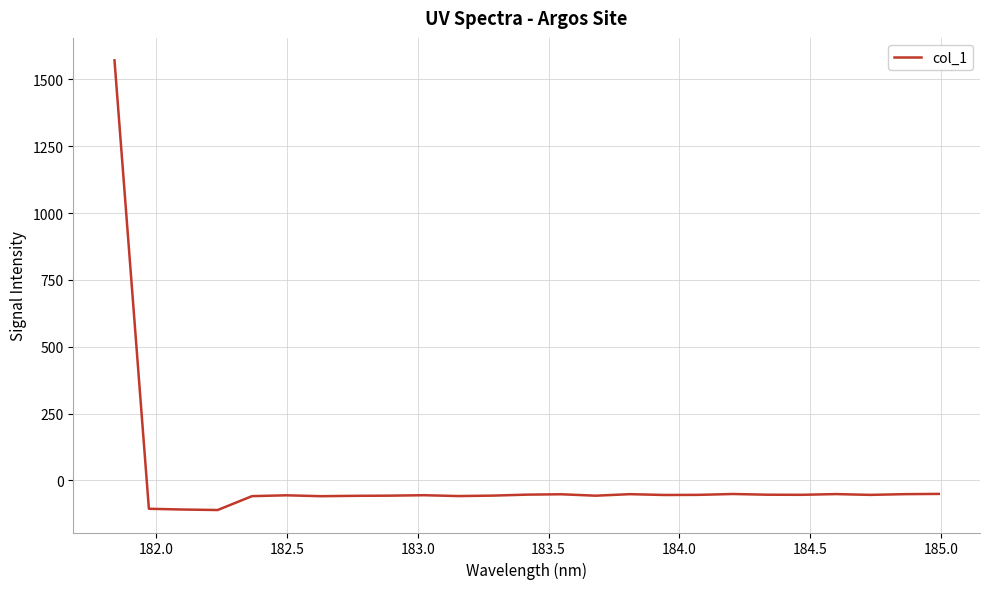

What is the difference between the maximum and minimum values?

1681.4